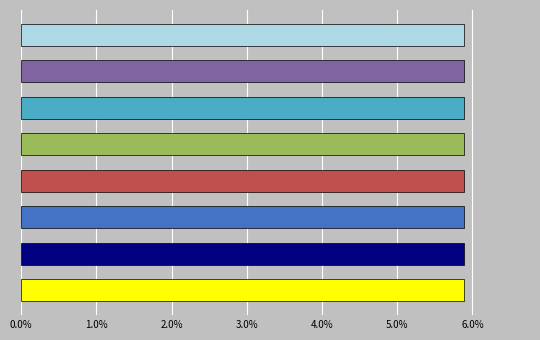

Are the bars grouped side by side (vs. stacked)?

No